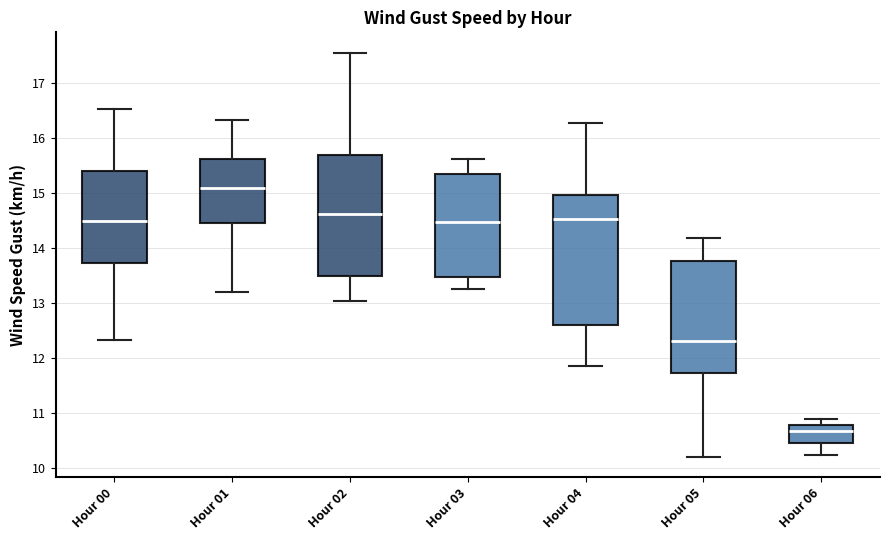

Where does the median line of the box for Hour 00 sit on the y-axis? The values are not printed on the chart, so give them approximately, as read against the axis.

14.5